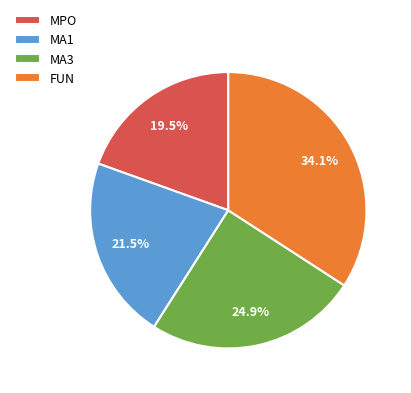

To the nearest percent, what percentage of the pie is MA3?

25%